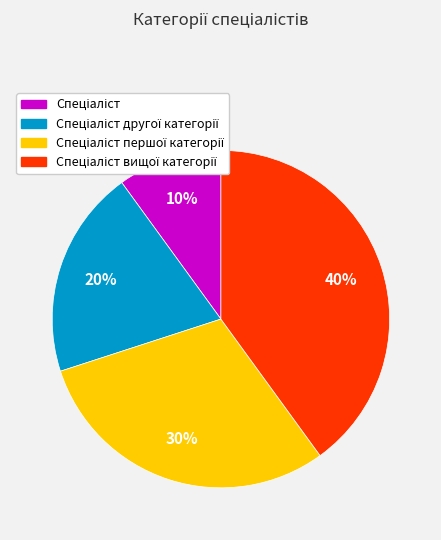

Is there a majority slice in this chart?

No